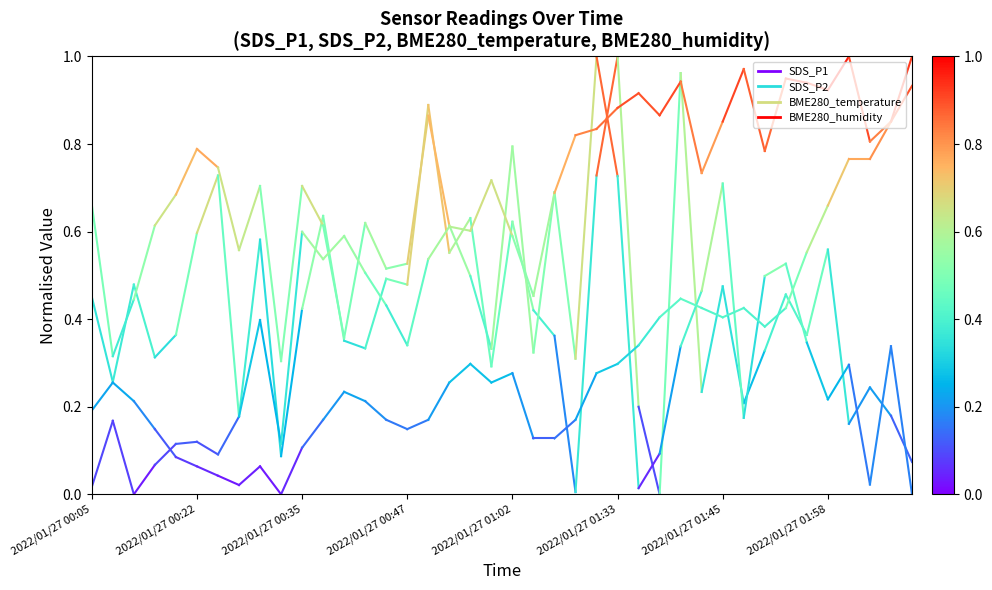

Does the chart display data point markers on the line(s)?

No